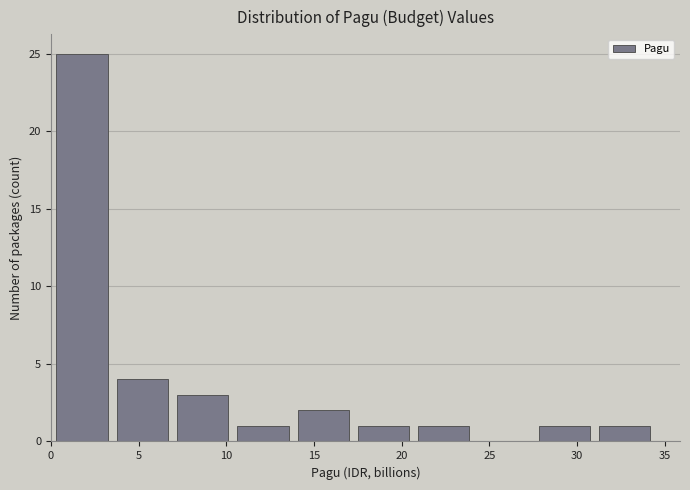

What is the height of the bar covering 20.5 to 24.0 on the x-axis? Neither the bar edges nor the heights are printed on the chart, so give them approximately, as read against the axes.

1